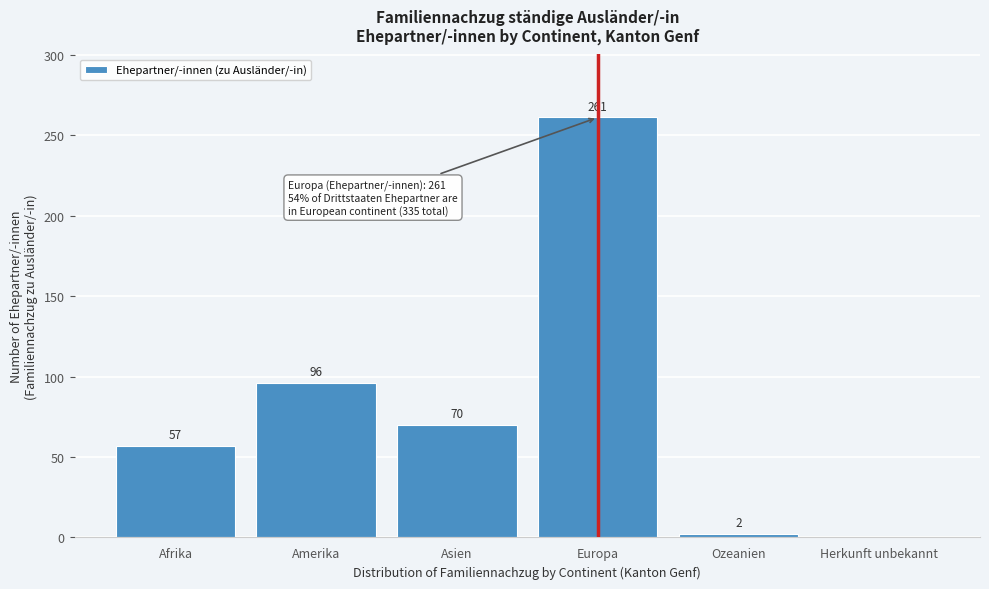

Reading right to left, transcribe all the data shown in this chart.

Herkunft unbekannt=0	Ozeanien=2	Europa=261	Asien=70	Amerika=96	Afrika=57